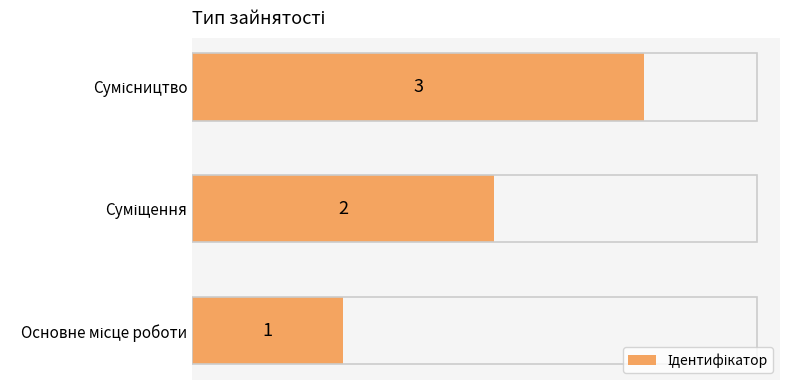

What is the sum of all values?

6